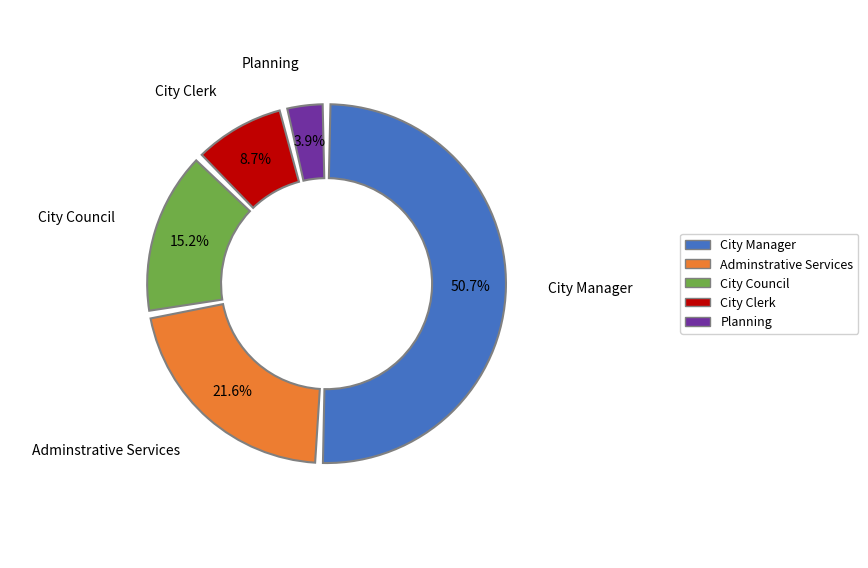

What is the smallest slice in the pie chart?

Planning